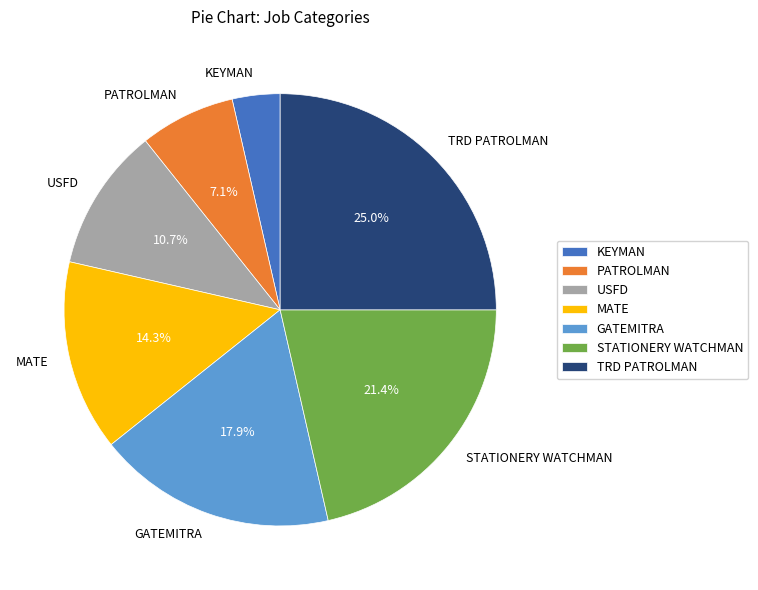

How many slices are in this pie chart?

7